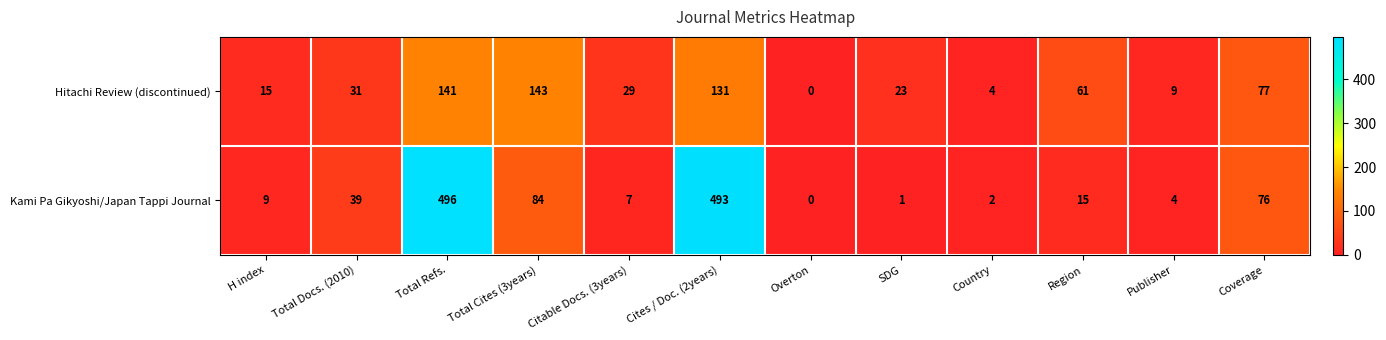

Reading left to right, what are all the values shown in this chart?

Hitachi Review (discontinued): H index=15	Total Docs. (2010)=31	Total Refs.=141	Total Cites (3years)=143	Citable Docs. (3years)=29	Cites / Doc. (2years)=131	Overton=0	SDG=23	Country=4	Region=61	Publisher=9	Coverage=77
Kami Pa Gikyoshi/Japan Tappi Journal: H index=9	Total Docs. (2010)=39	Total Refs.=496	Total Cites (3years)=84	Citable Docs. (3years)=7	Cites / Doc. (2years)=493	Overton=0	SDG=1	Country=2	Region=15	Publisher=4	Coverage=76